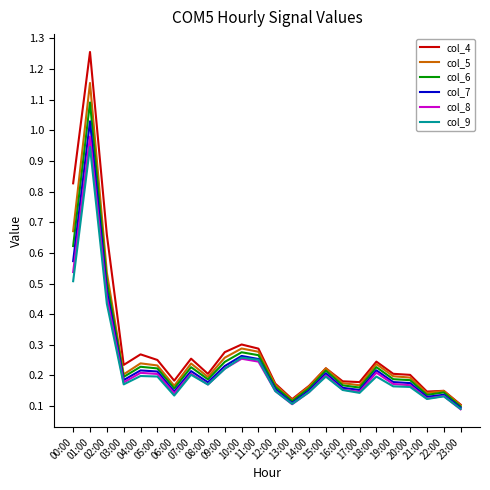

Which series has the largest range (max minus min)?

col_4